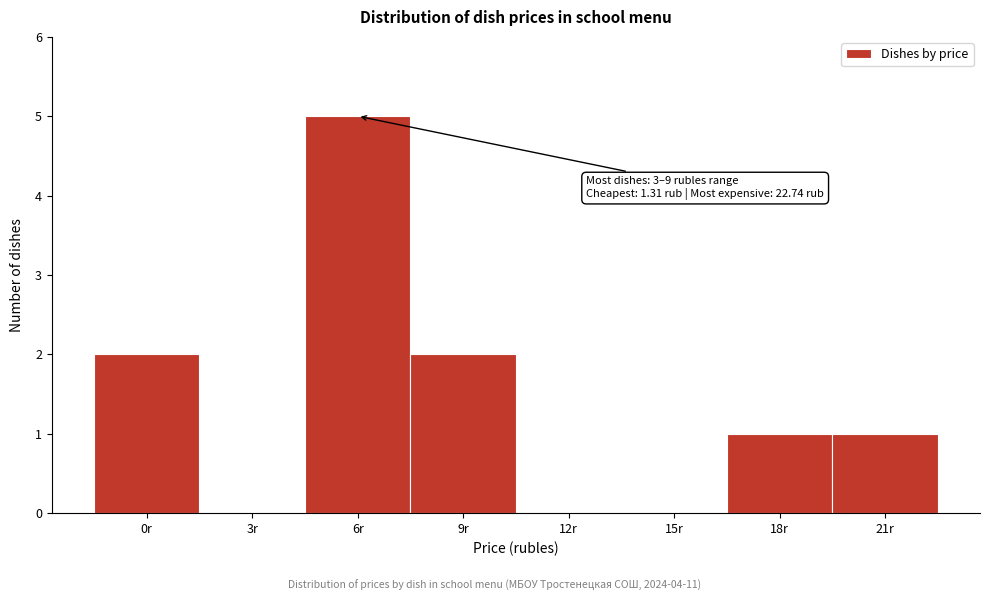

Reading left to right, list all the values displayed in this chart.

0r=2	3r=0	6r=5	9r=2	12r=0	15r=0	18r=1	21r=1